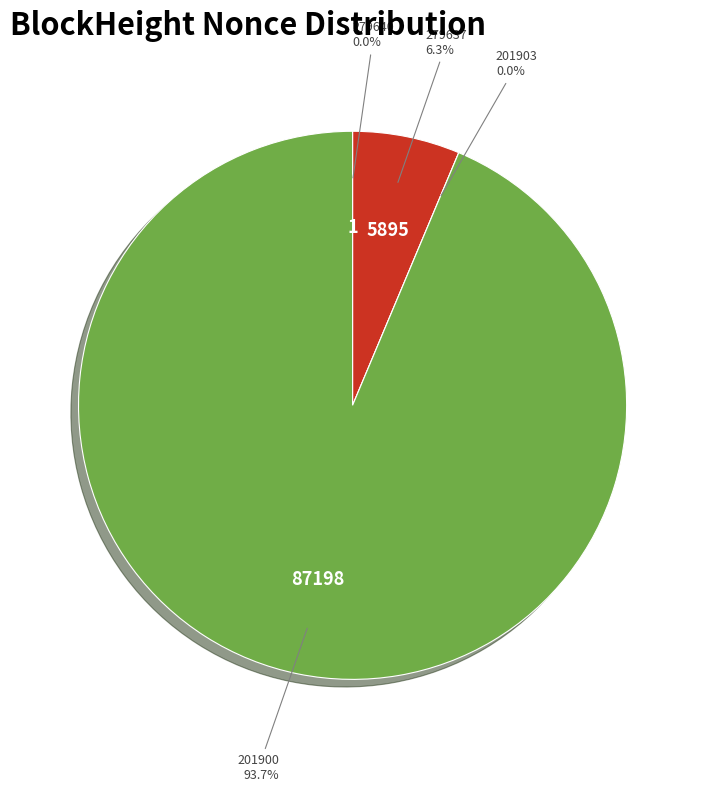

Is there any slice that represents more than half of the pie?

Yes